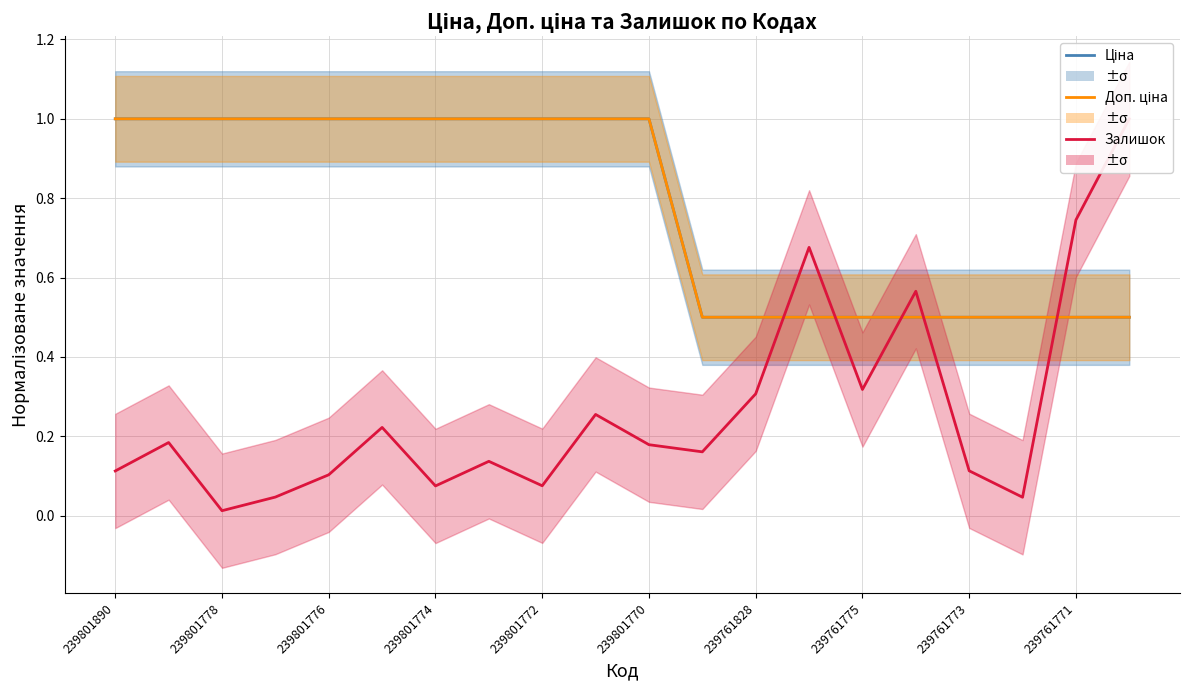

Read the Ціна value at 239801778.

1.0